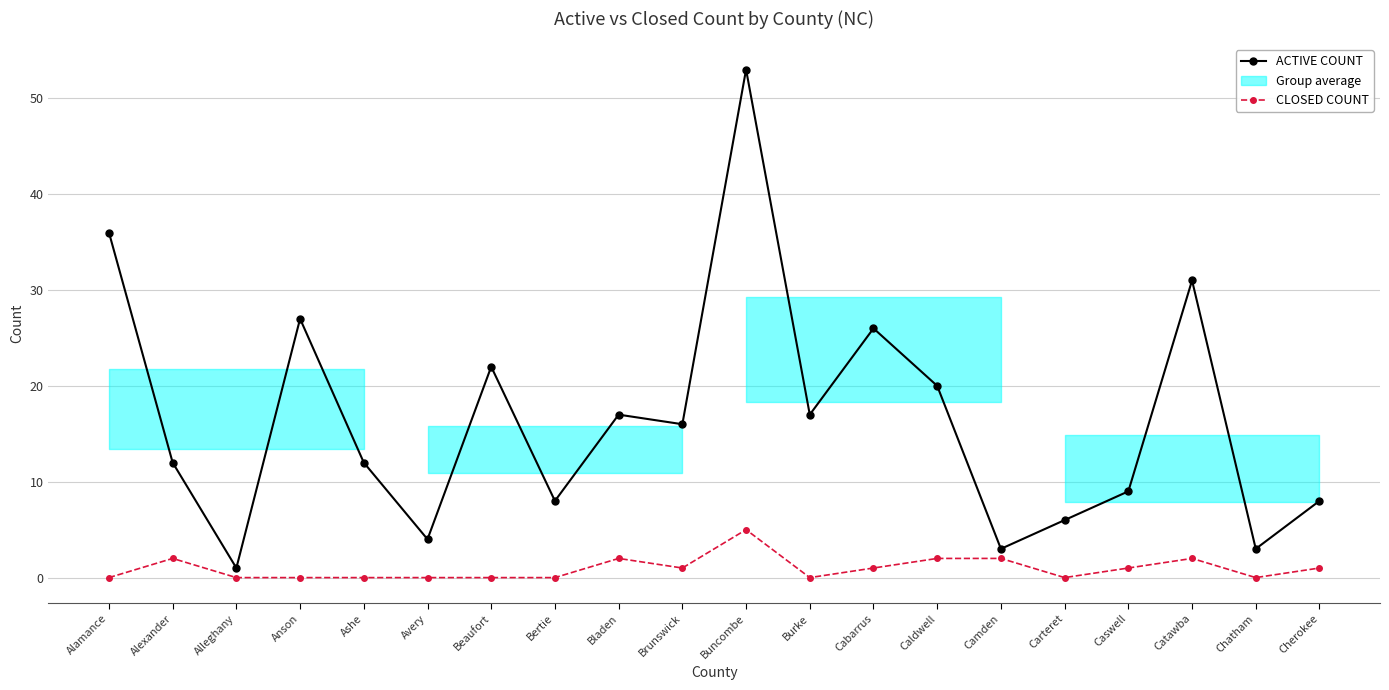

What is the average value of the ACTIVE COUNT series?

17